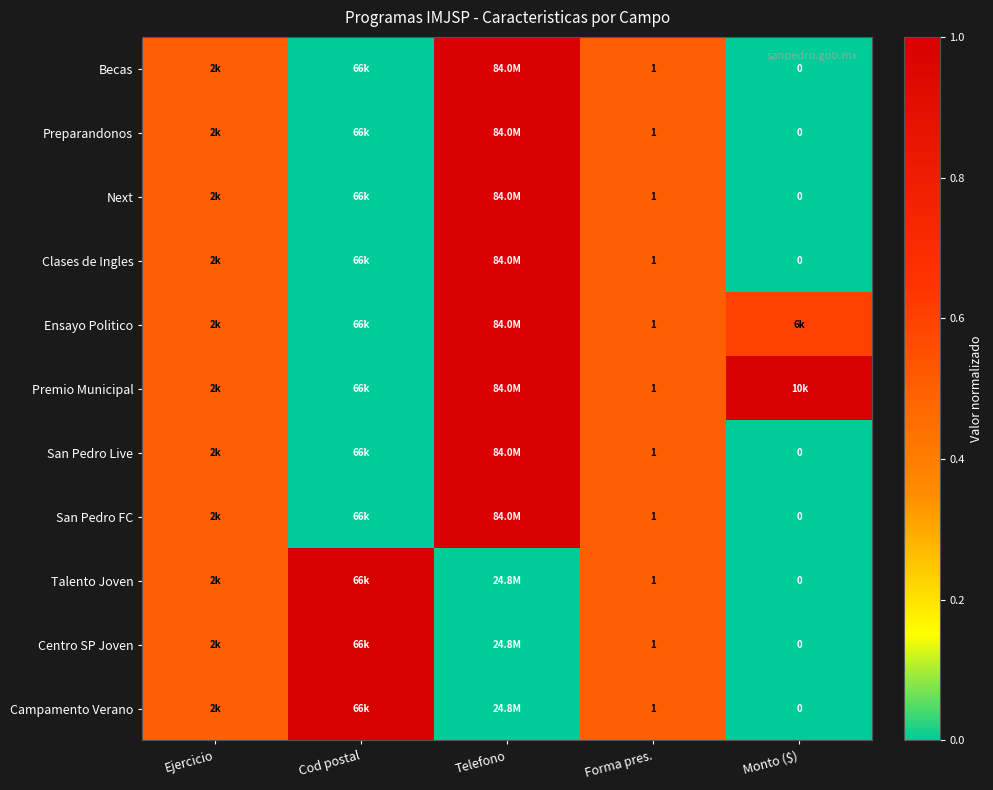

The San Pedro FC series shows 1.5 at Forma pres.. True or false?

False